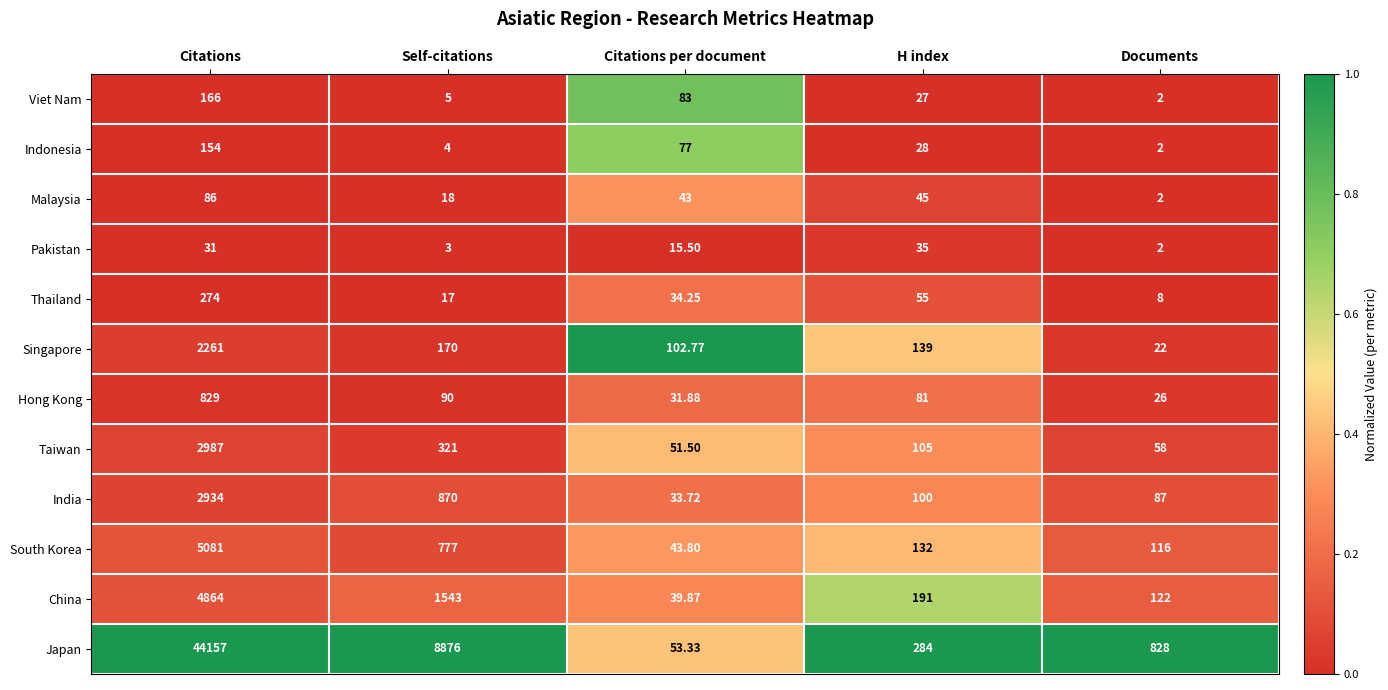

Which series changed the most between Self-citations and Citations per document?

Japan